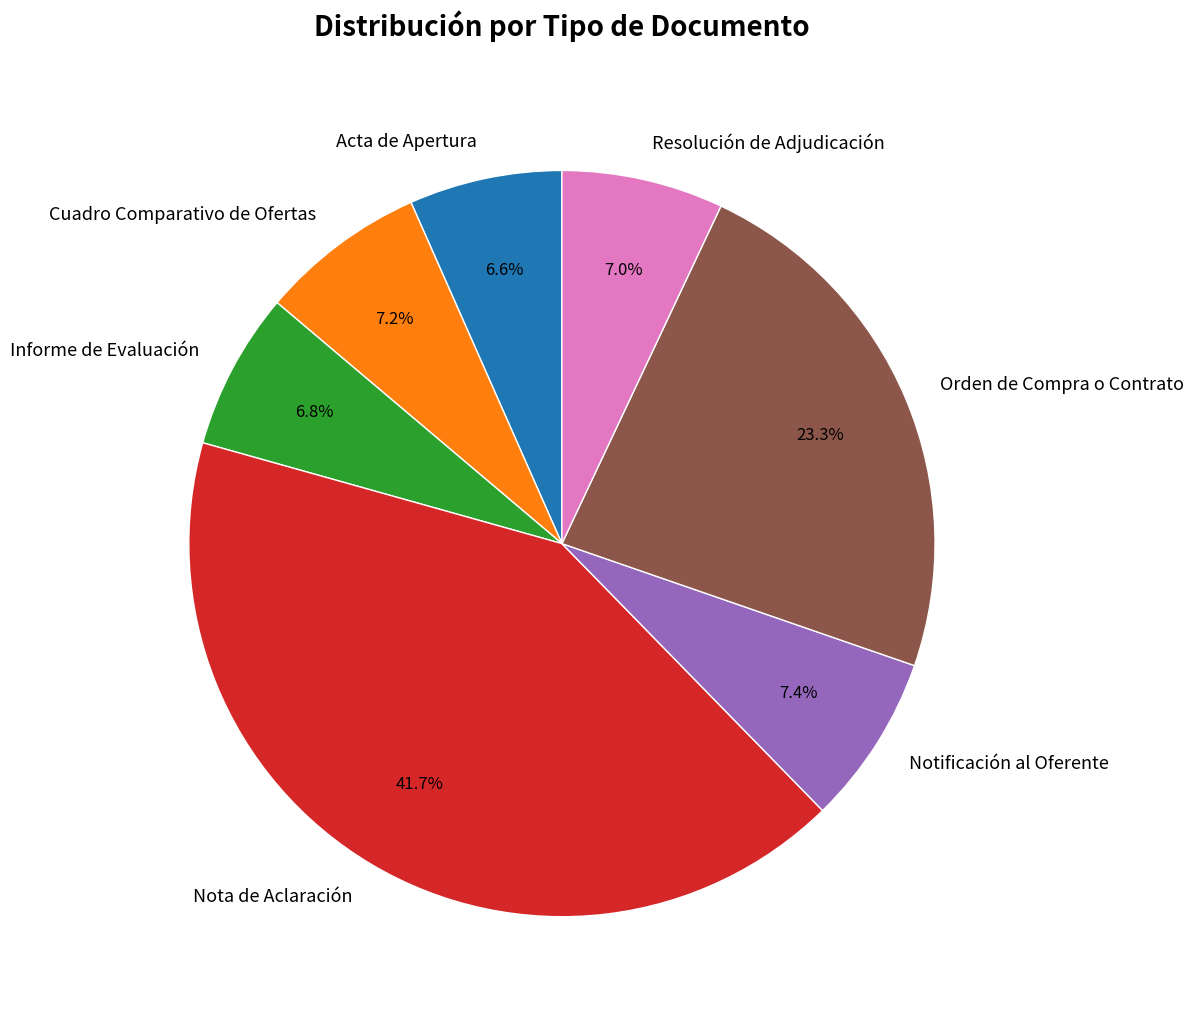

Which slice is the largest?

Nota de Aclaración